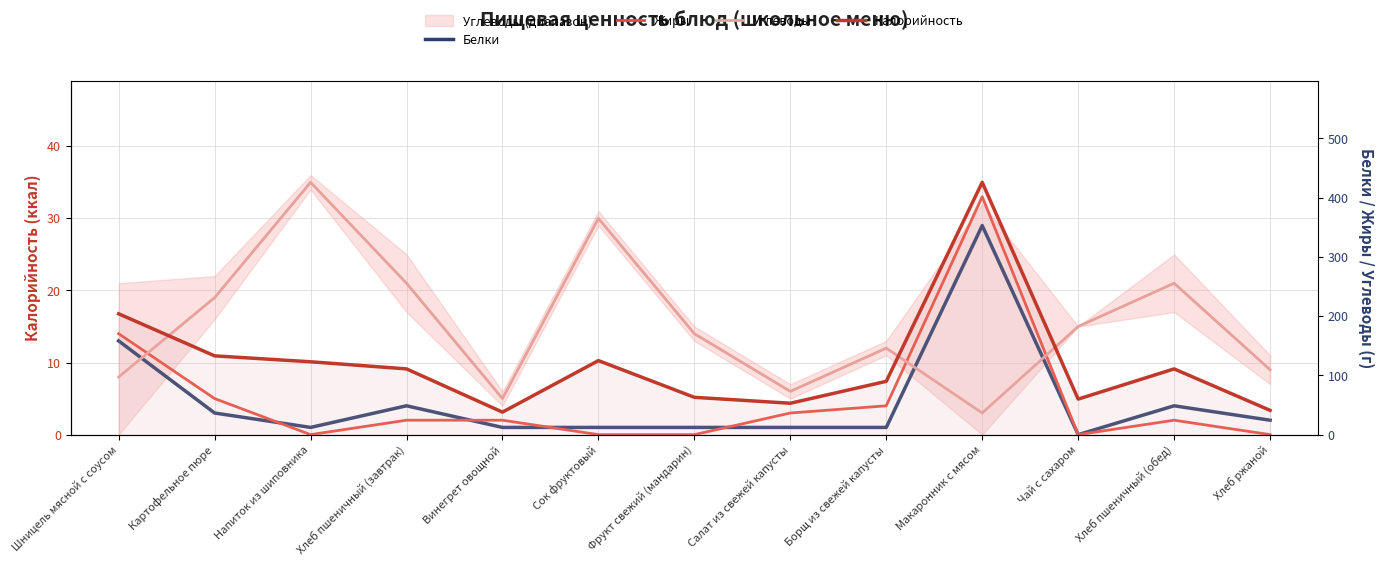

Which category has the highest value across all series?

Макаронник с мясом